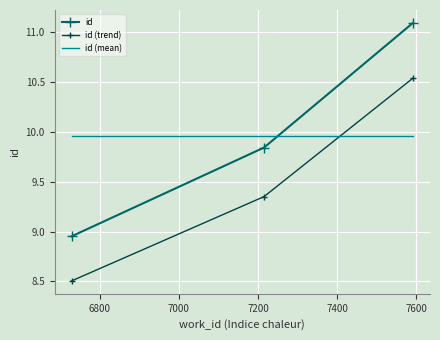

Which series has the widest spread of values?

id